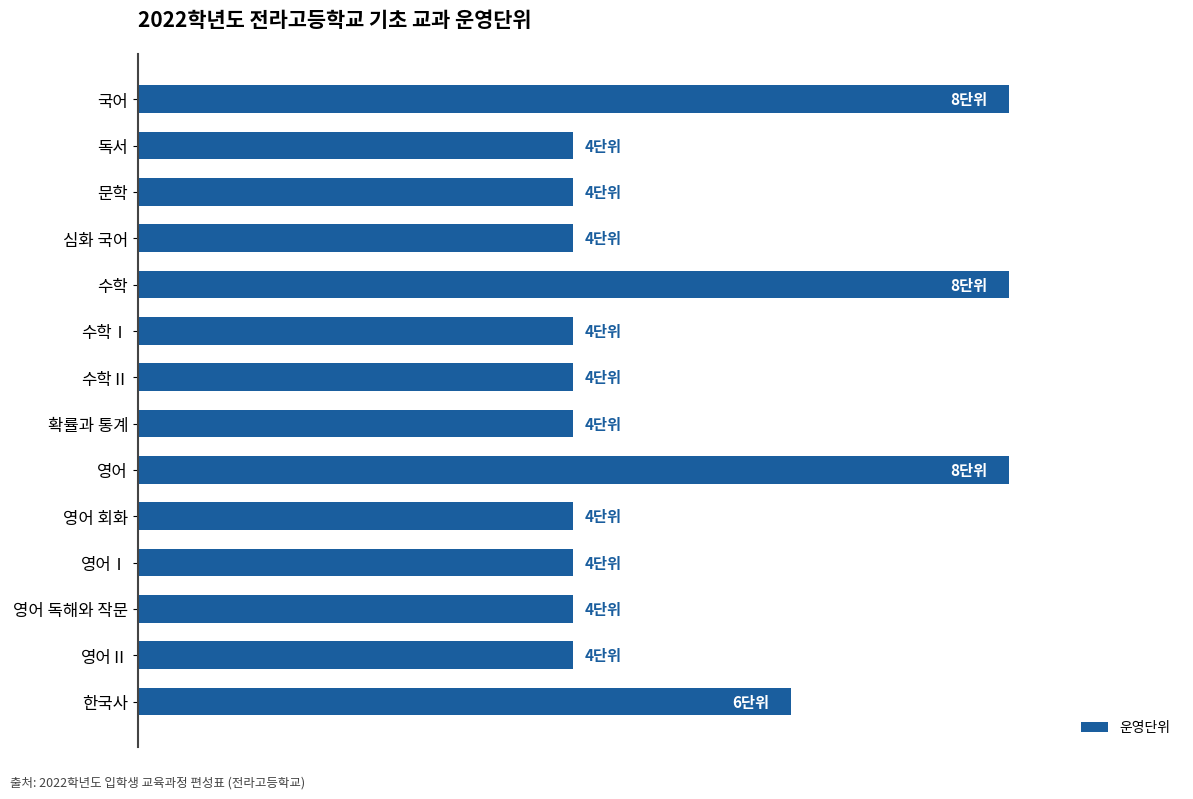

Does the chart contain stacked bars?

No